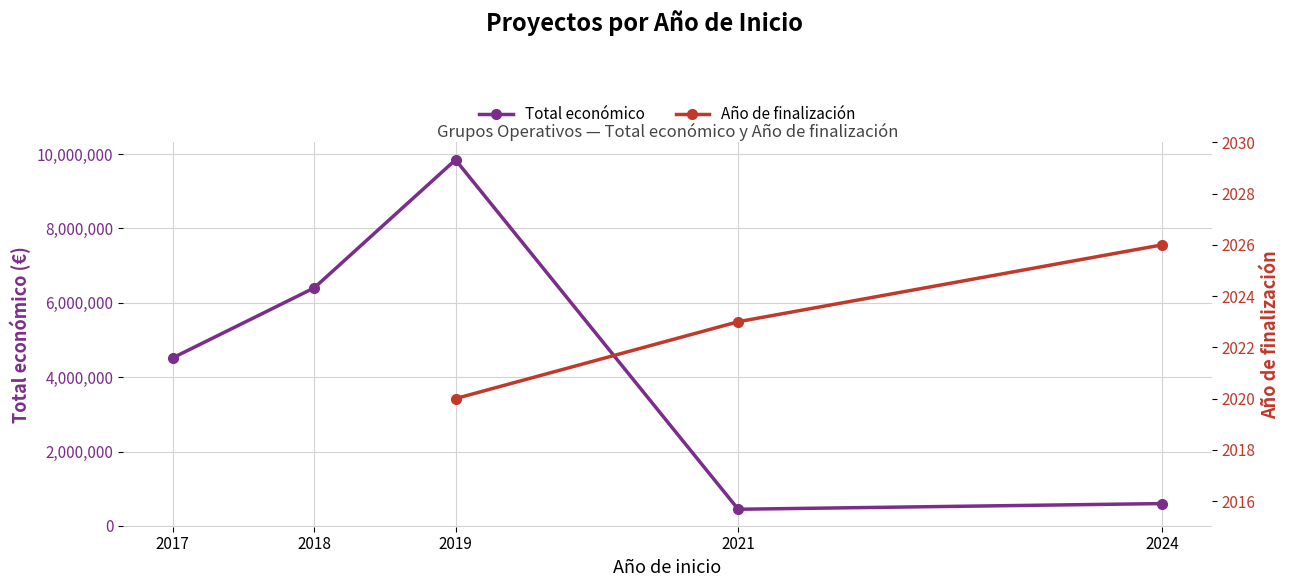

Which category has the lowest value in the Año de finalización series?

2017